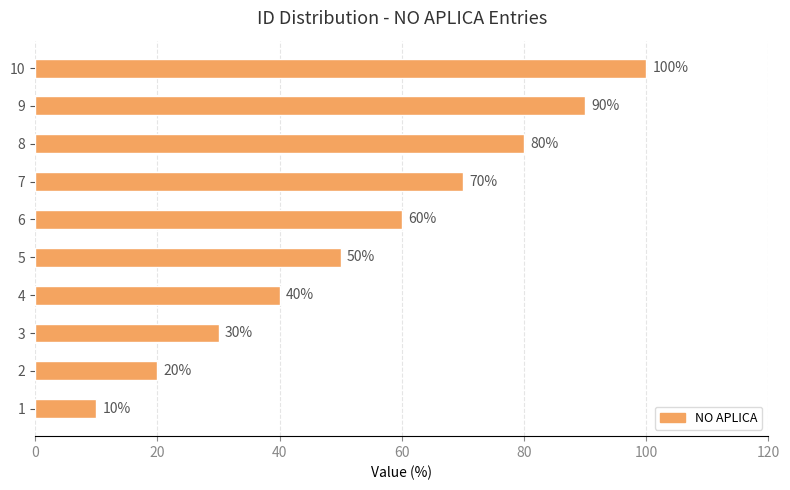

Is it true that the value at 3 is 30?

True